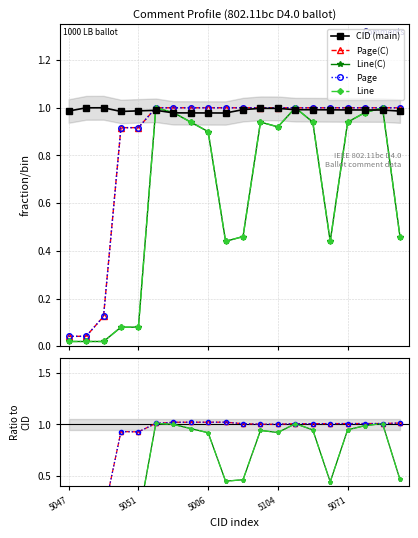

The Page(C) series shows 1.0 at 13. True or false?

True